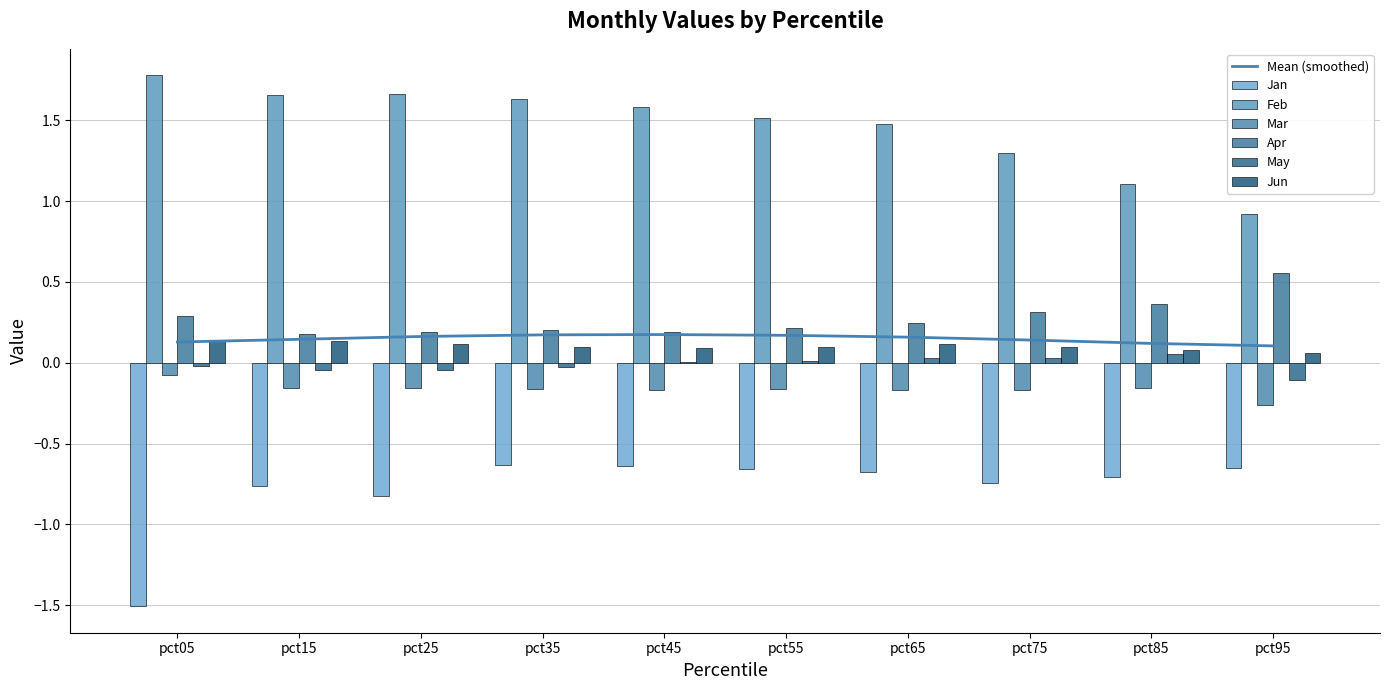

What is the highest value of the Apr series?

0.6